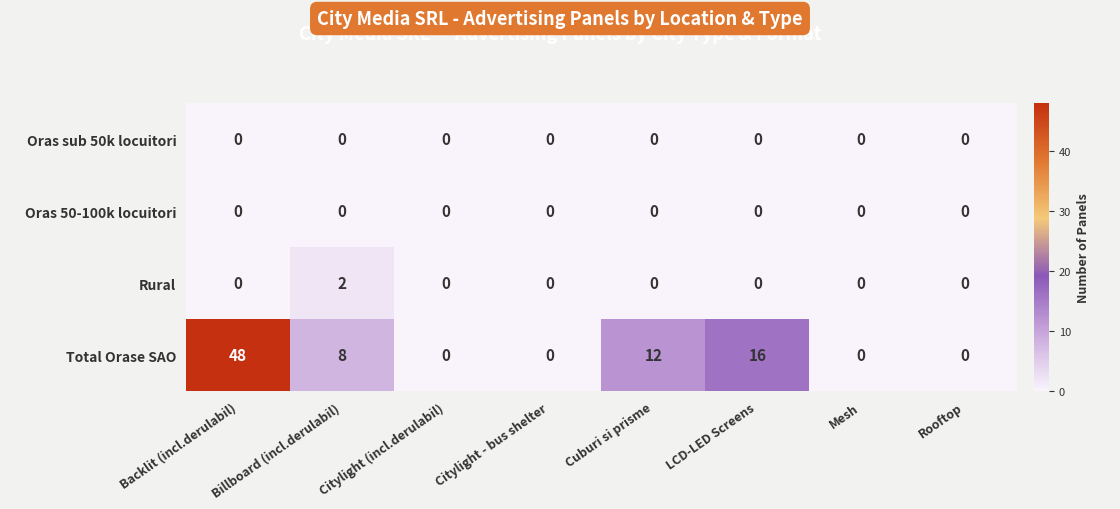

What is the sum of all Total Orase SAO values?

84